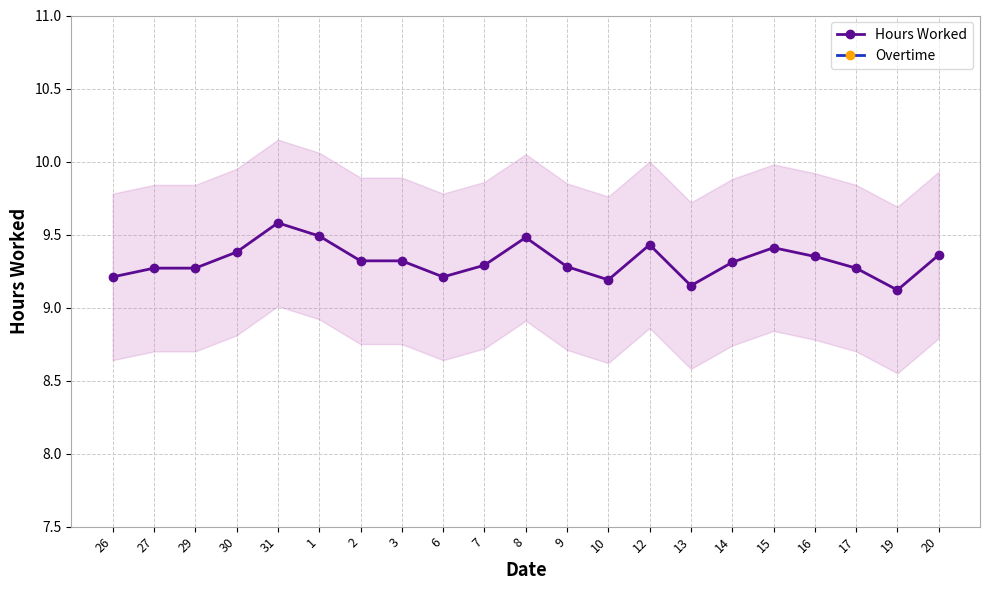

What is the label of the 1st point from the right?

20